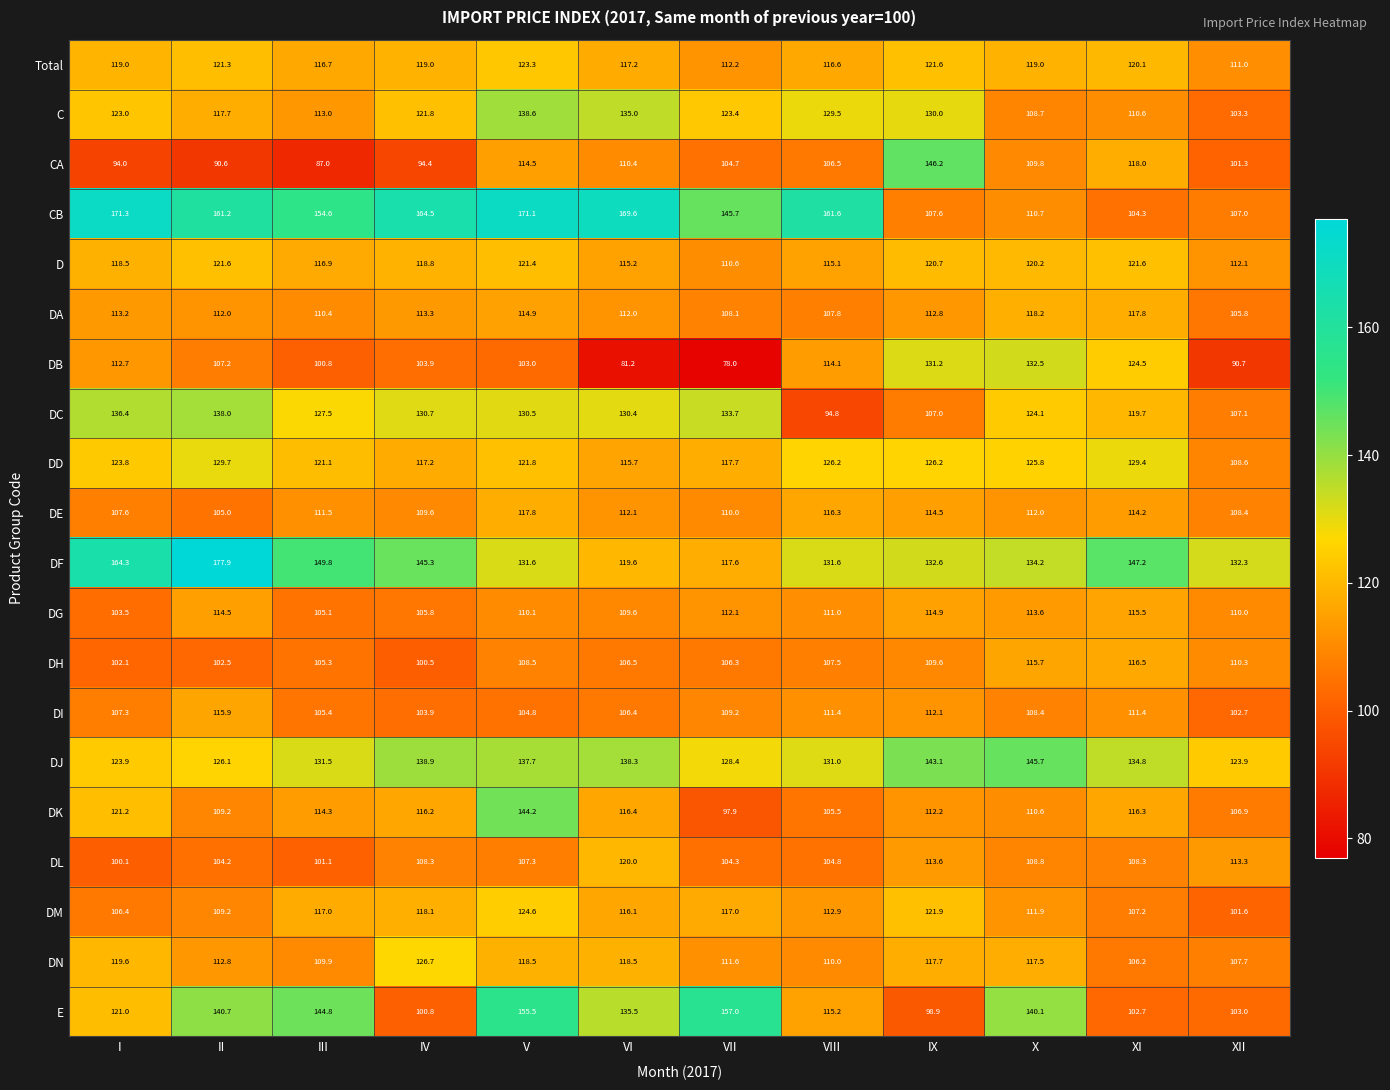

Where does the DF series first go above 134?

I